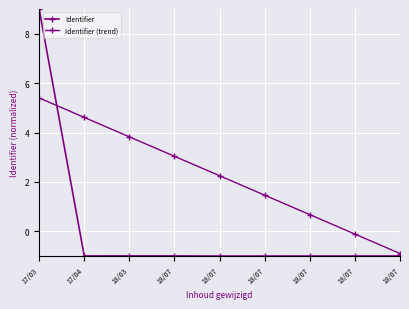

Does the chart have visible grid lines?

Yes